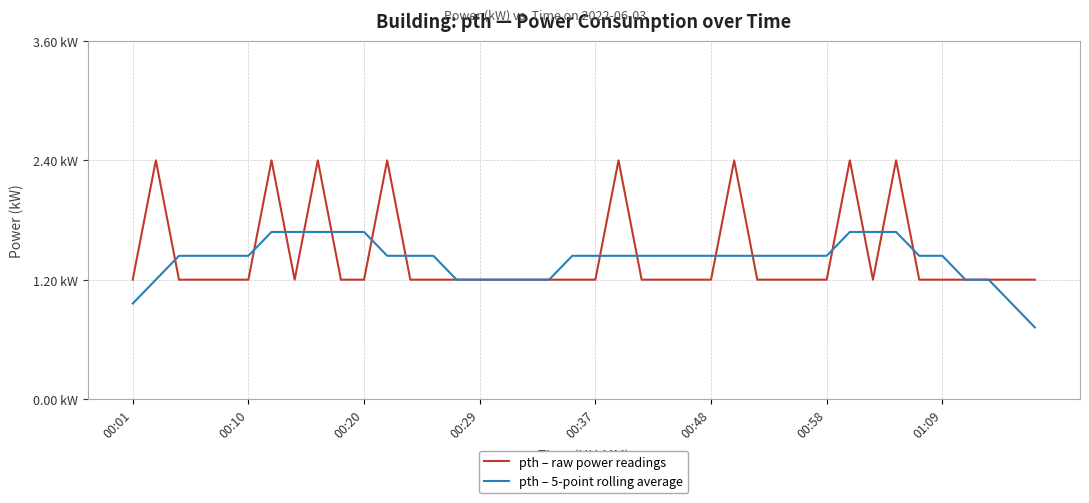

Where is pth – 5-point rolling average nearest to the value 1?

00:01